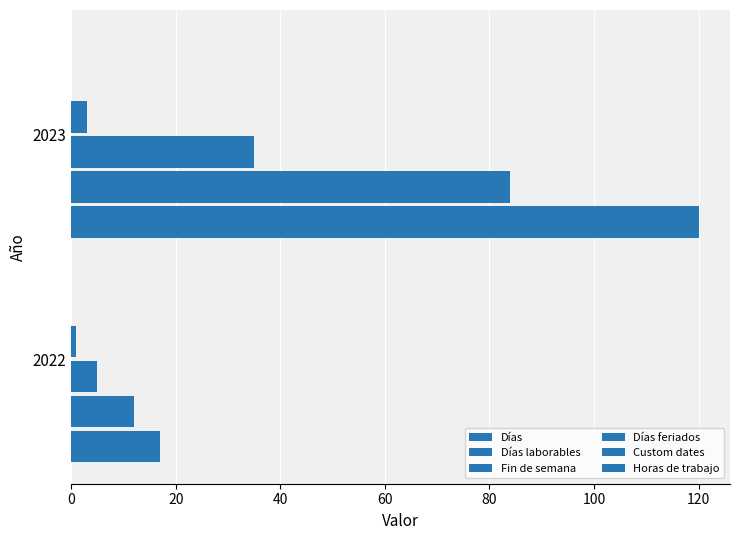

Count the number of data series in this chart.

4